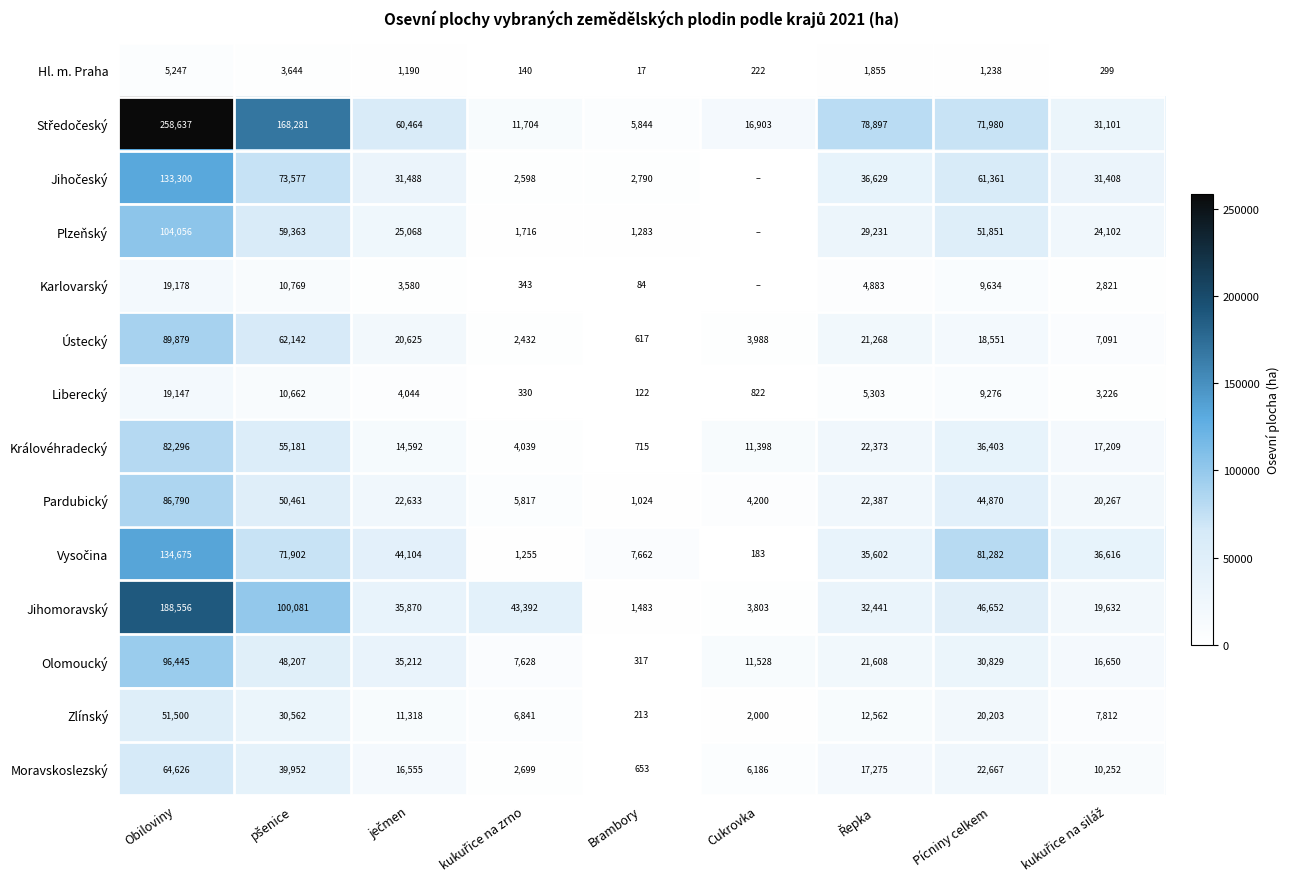

At which label does Pardubický reach its peak?

Obiloviny